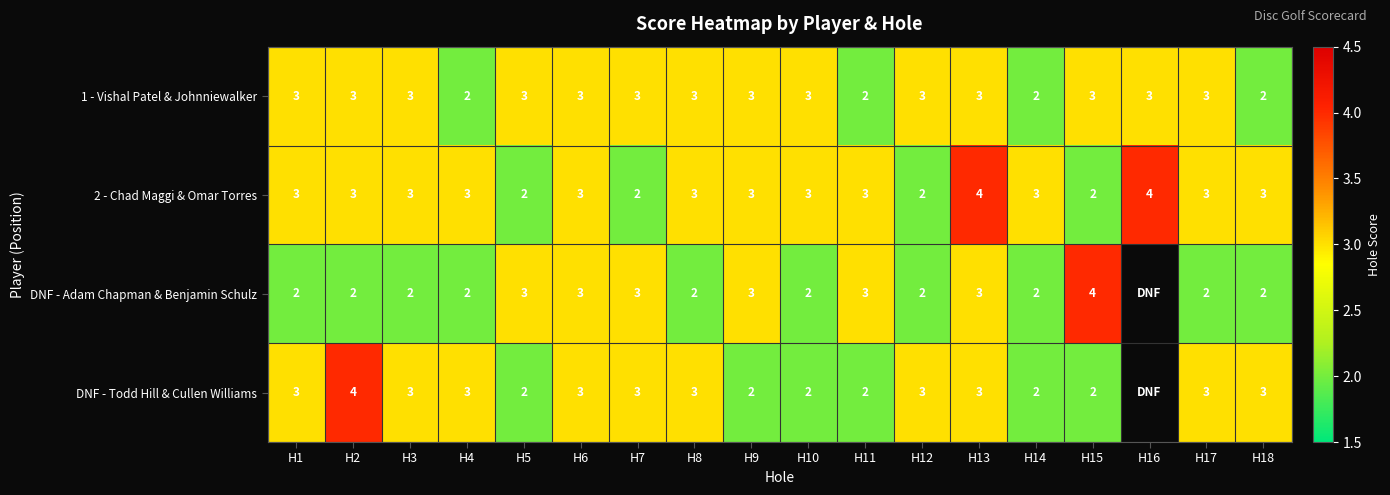

How many distinct data groups are displayed?

4